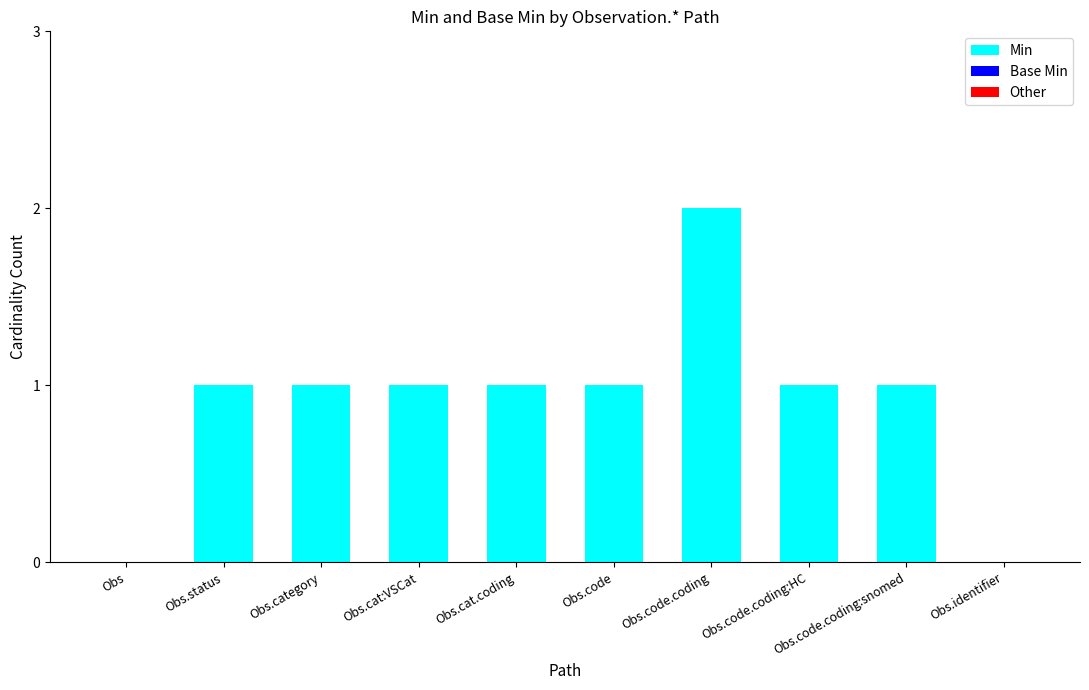

What is the ratio of the value at Obs.code.coding to the value at Obs.code.coding:snomed?

2.0